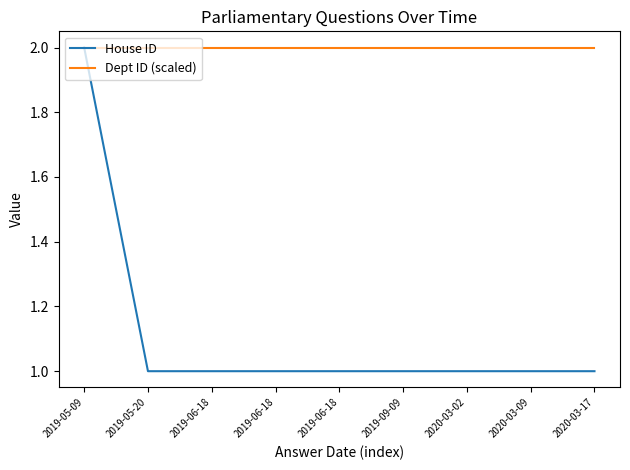

What is the minimum value for Dept ID (scaled)?

2